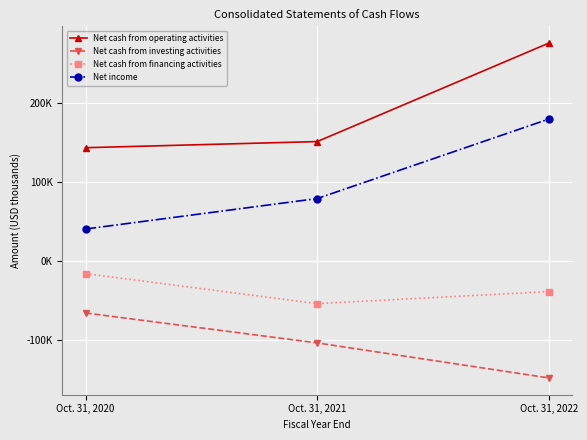

What is the greatest value displayed?

275187